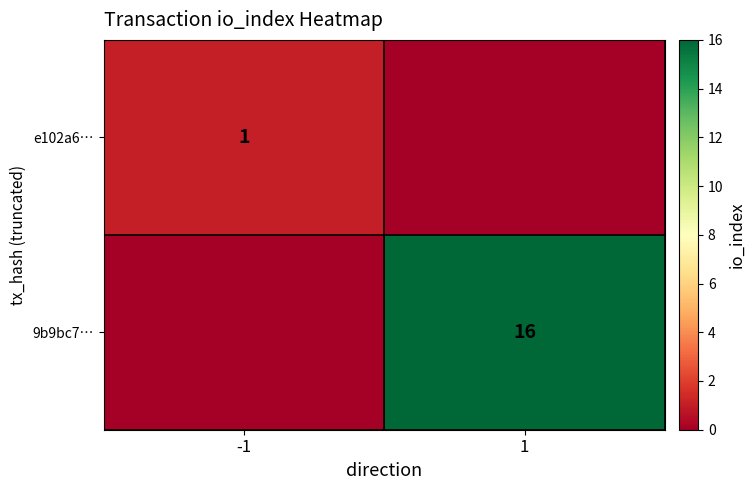

What is the greatest value displayed?

16